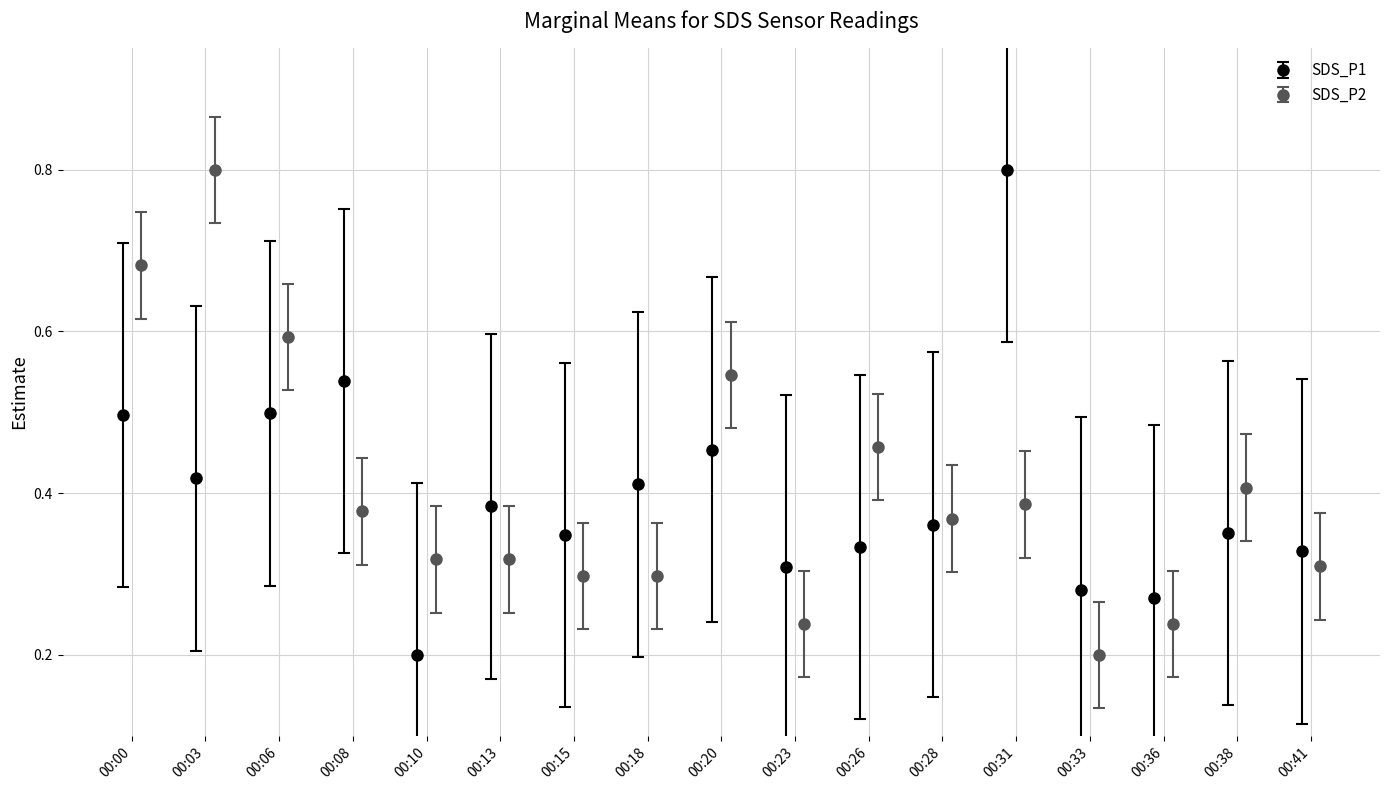

How many interior local valleys does the SDS_P1 series have?

5